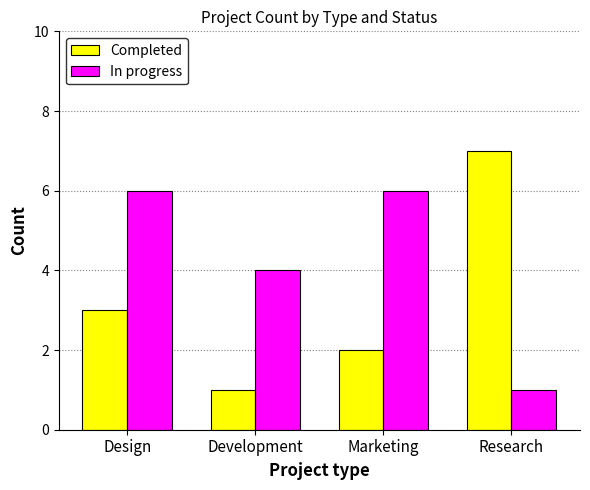

List the series in order of their peak value, lowest first.

In progress, Completed